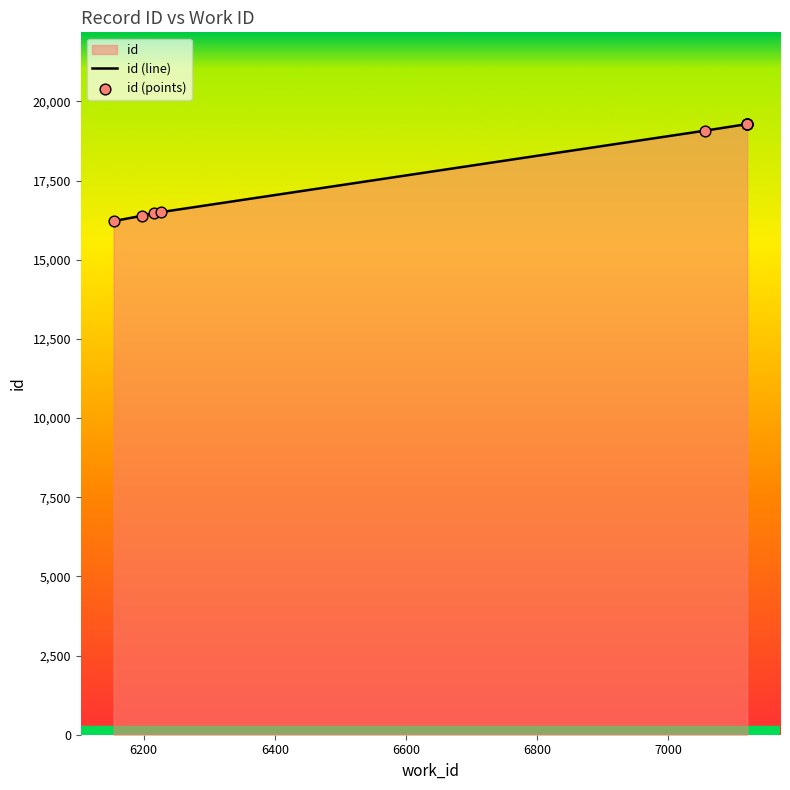

What is the total value across all series at 6600?

33002